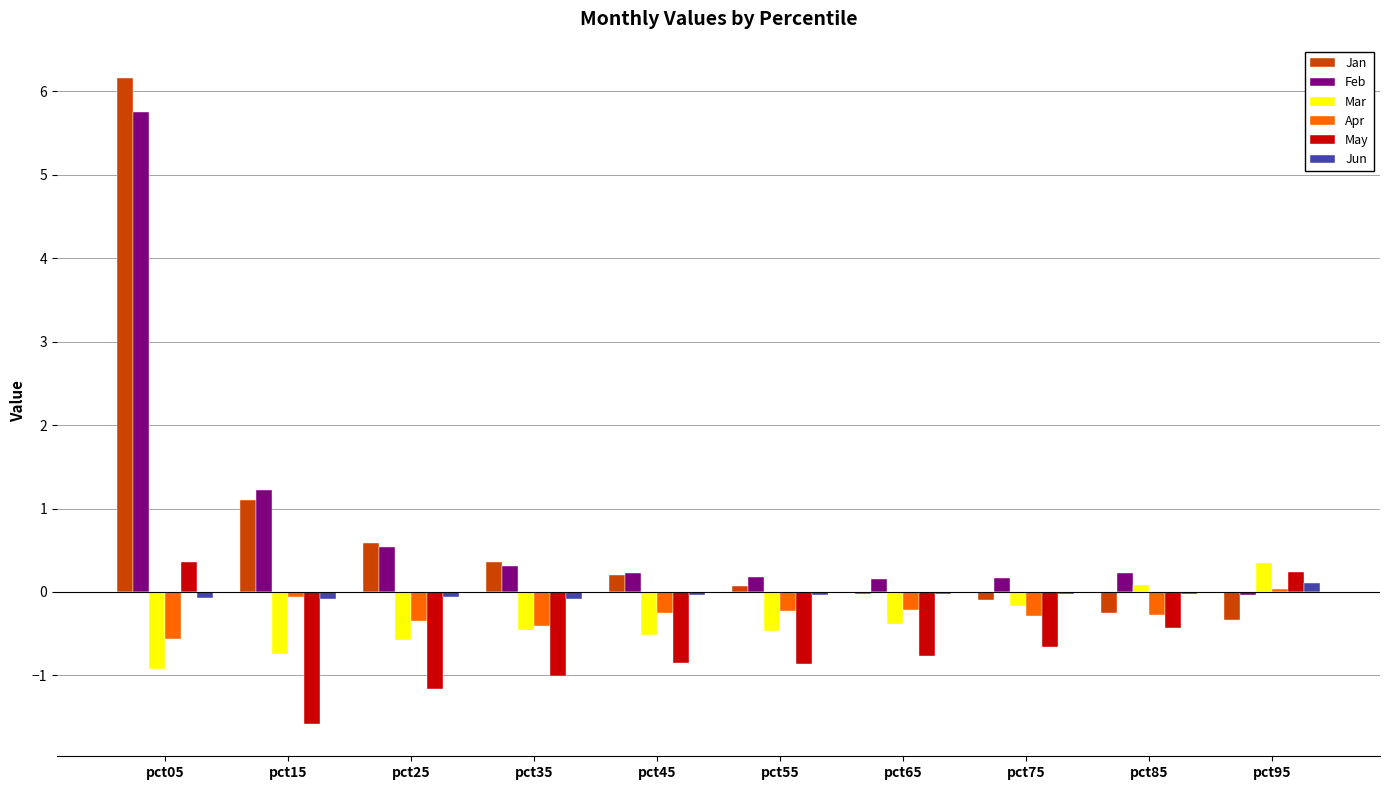

What are all the series names shown in the legend?

Jan, Feb, Mar, Apr, May, Jun